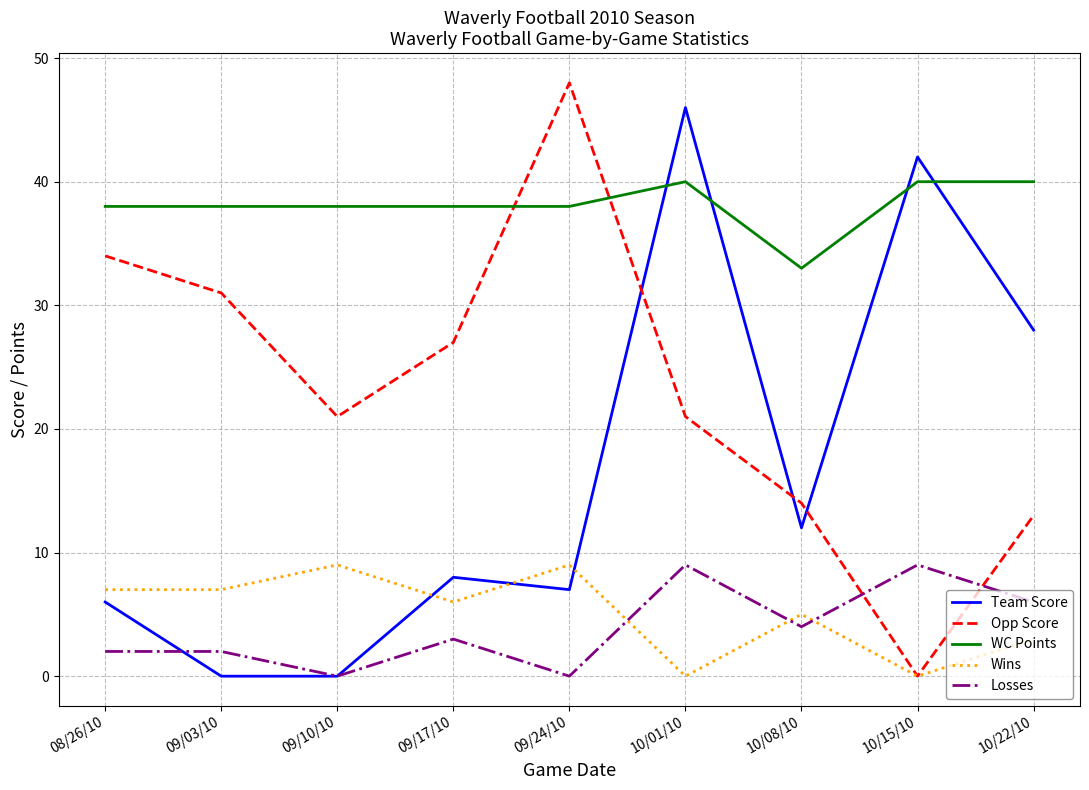

Which series changed the most between 08/26/10 and 10/22/10?

Team Score